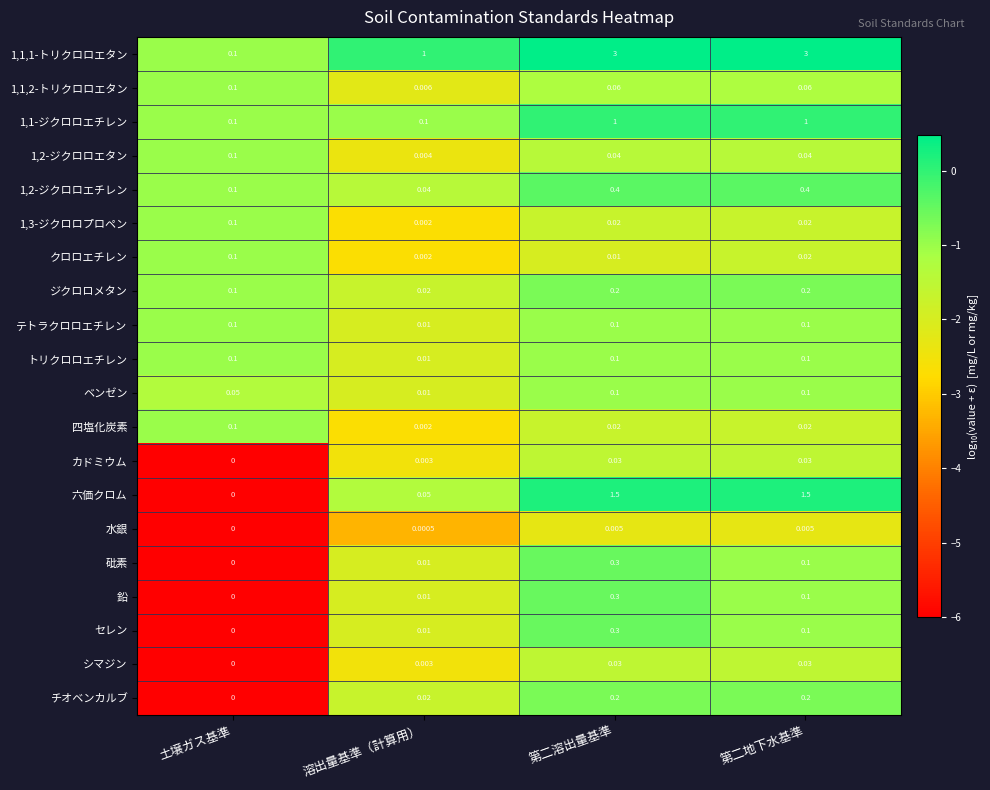

Where is 1,2-ジクロロエタン nearest to the value 0?

溶出量基準（計算用）